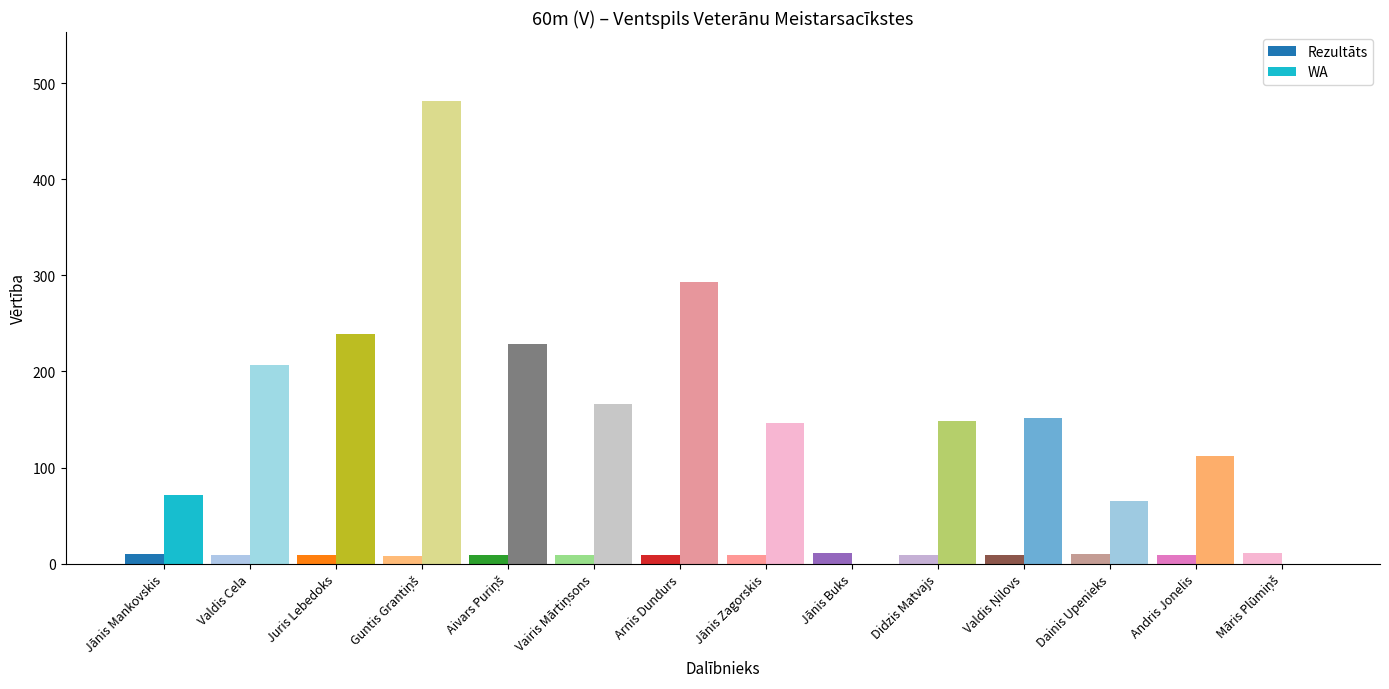

Reading left to right, extract all data points from this chart.

Rezultāts: 9.7	9.0	8.8	8.1	8.9	9.1	8.6	9.2	11.7	9.2	9.2	9.7	9.4	10.8
WA: 71.0	207.0	239.0	481.0	229.0	166.0	293.0	146.0	0.0	148.0	152.0	65.0	112.0	0.0